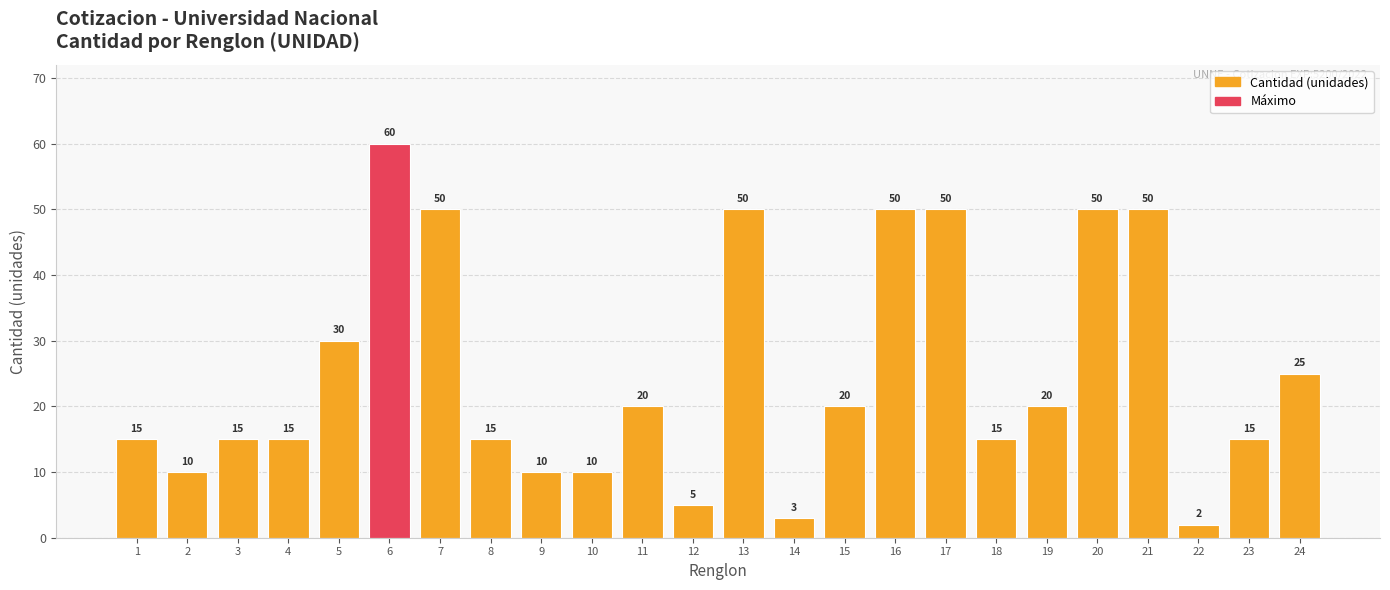

What is the value of the 11th bar from the left?

20